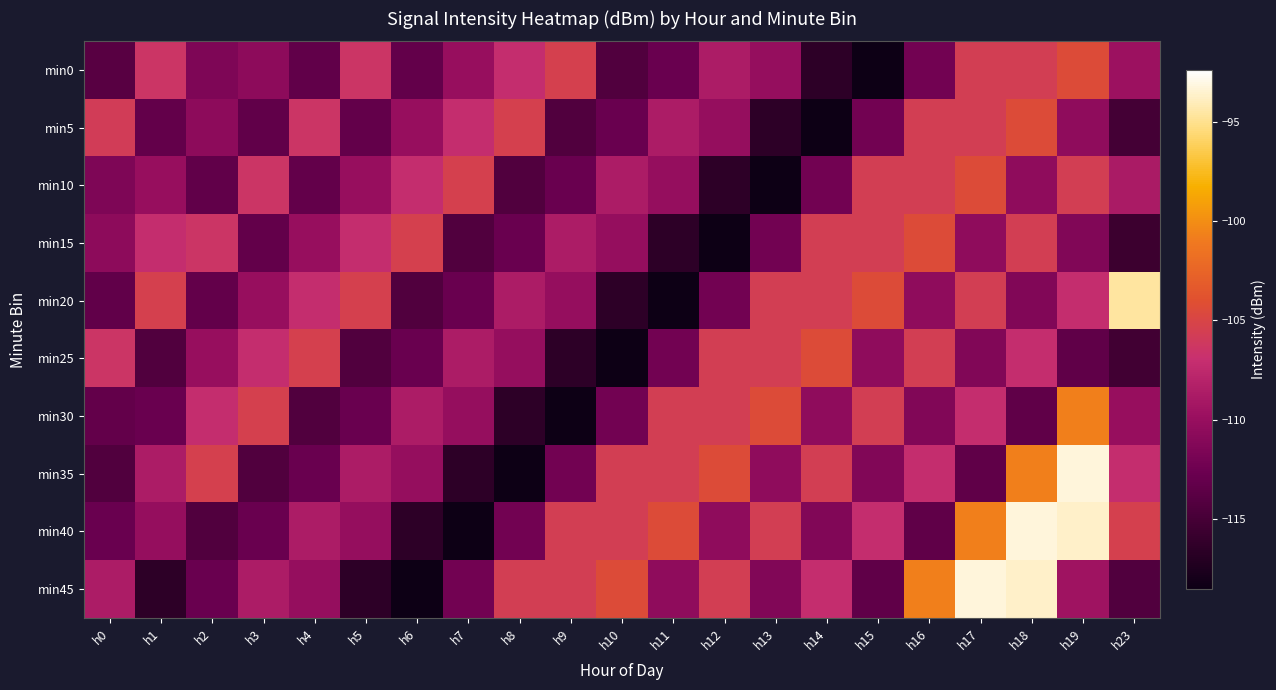

Reading left to right, what are all the values shown in this chart?

min0: h0=-113.8	h1=-106.4	h2=-111.6	h3=-110.6	h4=-113.2	h5=-106.4	h6=-113.2	h7=-110.0	h8=-107.1	h9=-105.4	h10=-114.3	h11=-112.8	h12=-108.6	h13=-110.1	h14=-116.5	h15=-118.5	h16=-112.2	h17=-105.6	h18=-105.6	h19=-104.4	h23=-109.7
min5: h0=-105.8	h1=-113.2	h2=-110.6	h3=-113.2	h4=-106.4	h5=-113.2	h6=-110.0	h7=-107.1	h8=-105.4	h9=-114.3	h10=-112.8	h11=-108.6	h12=-110.1	h13=-116.5	h14=-118.5	h15=-112.2	h16=-105.6	h17=-105.6	h18=-104.4	h19=-110.5	h23=-115.1
min10: h0=-111.6	h1=-110.0	h2=-113.2	h3=-106.4	h4=-113.2	h5=-110.0	h6=-107.1	h7=-105.4	h8=-114.3	h9=-112.8	h10=-108.6	h11=-110.1	h12=-116.5	h13=-118.5	h14=-112.2	h15=-105.6	h16=-105.6	h17=-104.4	h18=-110.5	h19=-105.6	h23=-108.8
min15: h0=-110.6	h1=-107.1	h2=-106.4	h3=-113.2	h4=-110.0	h5=-107.1	h6=-105.4	h7=-114.3	h8=-112.8	h9=-108.6	h10=-110.1	h11=-116.5	h12=-118.5	h13=-112.2	h14=-105.6	h15=-105.6	h16=-104.4	h17=-110.5	h18=-105.6	h19=-111.3	h23=-115.6
min20: h0=-113.2	h1=-105.4	h2=-113.2	h3=-110.0	h4=-107.1	h5=-105.4	h6=-114.3	h7=-112.8	h8=-108.6	h9=-110.1	h10=-116.5	h11=-118.5	h12=-112.2	h13=-105.6	h14=-105.6	h15=-104.4	h16=-110.5	h17=-105.6	h18=-111.3	h19=-107.1	h23=-94.6
min25: h0=-106.4	h1=-114.3	h2=-110.0	h3=-107.1	h4=-105.4	h5=-114.3	h6=-112.8	h7=-108.6	h8=-110.1	h9=-116.5	h10=-118.5	h11=-112.2	h12=-105.6	h13=-105.6	h14=-104.4	h15=-110.5	h16=-105.6	h17=-111.3	h18=-107.1	h19=-113.4	h23=-115.3
min30: h0=-113.2	h1=-112.8	h2=-107.1	h3=-105.4	h4=-114.3	h5=-112.8	h6=-108.6	h7=-110.1	h8=-116.5	h9=-118.5	h10=-112.2	h11=-105.6	h12=-105.6	h13=-104.4	h14=-110.5	h15=-105.6	h16=-111.3	h17=-107.1	h18=-113.4	h19=-100.7	h23=-110.0
min35: h0=-114.3	h1=-108.6	h2=-105.4	h3=-114.3	h4=-112.8	h5=-108.6	h6=-110.1	h7=-116.5	h8=-118.5	h9=-112.2	h10=-105.6	h11=-105.6	h12=-104.4	h13=-110.5	h14=-105.6	h15=-111.3	h16=-107.1	h17=-113.4	h18=-100.7	h19=-93.2	h23=-107.1
min40: h0=-112.8	h1=-110.1	h2=-114.3	h3=-112.8	h4=-108.6	h5=-110.1	h6=-116.5	h7=-118.5	h8=-112.2	h9=-105.6	h10=-105.6	h11=-104.4	h12=-110.5	h13=-105.6	h14=-111.3	h15=-107.1	h16=-113.4	h17=-100.7	h18=-93.2	h19=-93.7	h23=-105.4
min45: h0=-108.6	h1=-116.5	h2=-112.8	h3=-108.6	h4=-110.1	h5=-116.5	h6=-118.5	h7=-112.2	h8=-105.6	h9=-105.6	h10=-104.4	h11=-110.5	h12=-105.6	h13=-111.3	h14=-107.1	h15=-113.4	h16=-100.7	h17=-93.2	h18=-93.7	h19=-109.5	h23=-114.3